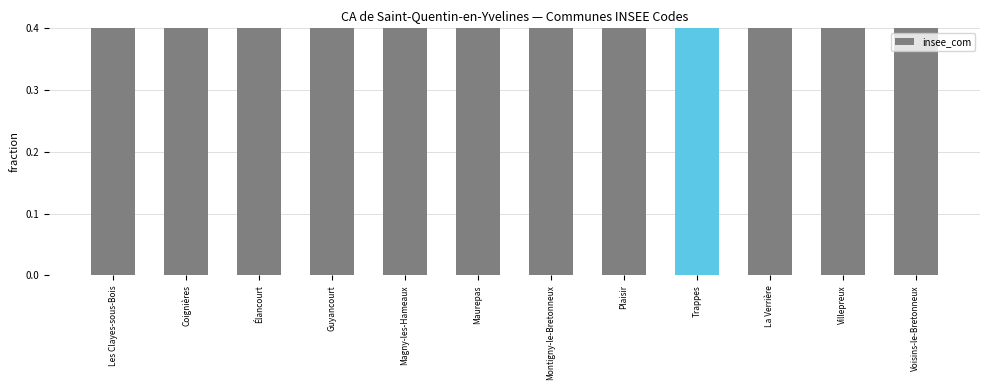

Count the number of categories in the chart.

12